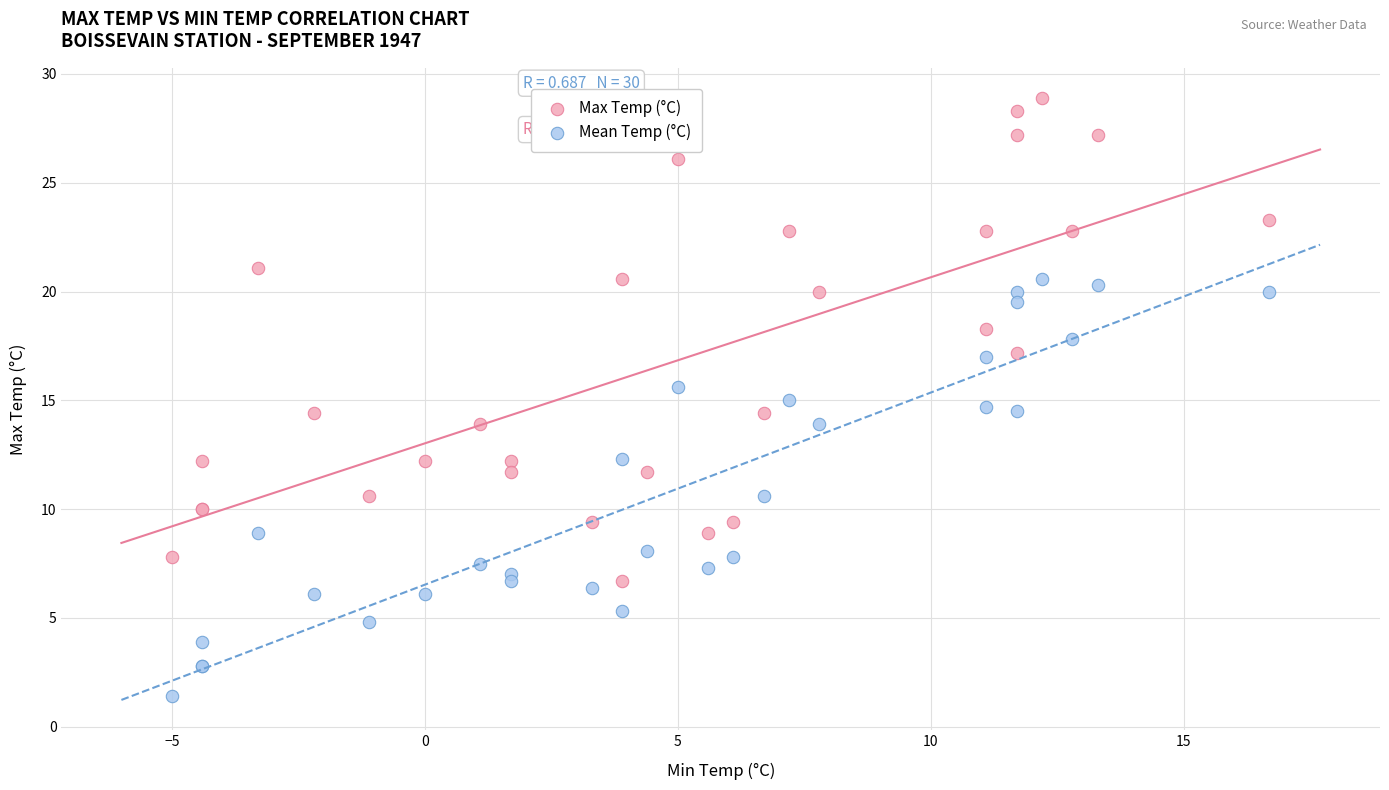

Which series contains the lowest Y value?

Mean Temp (°C)